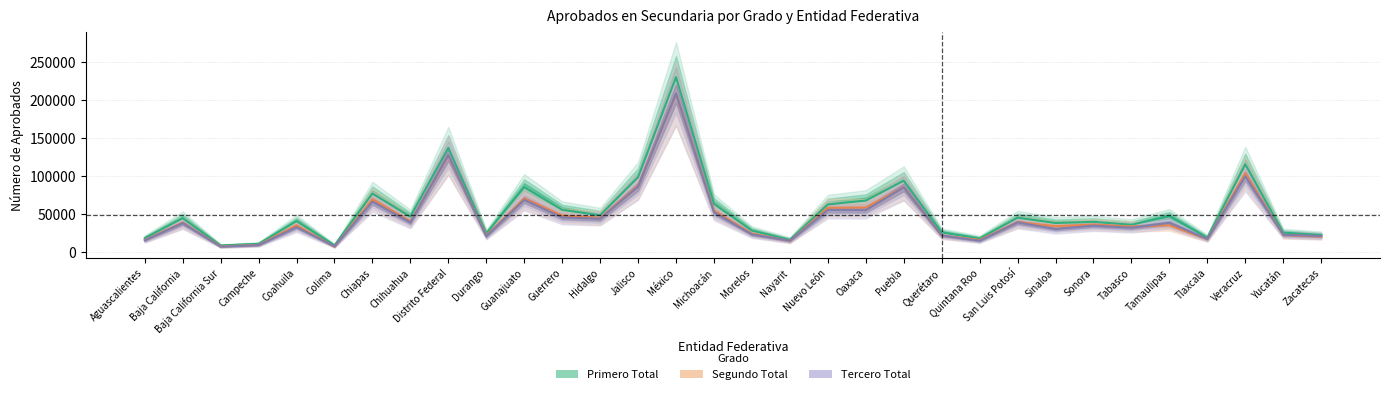

Rank the series by their maximum value, from lowest to highest.

Segundo Total, Tercero Total, Primero Total